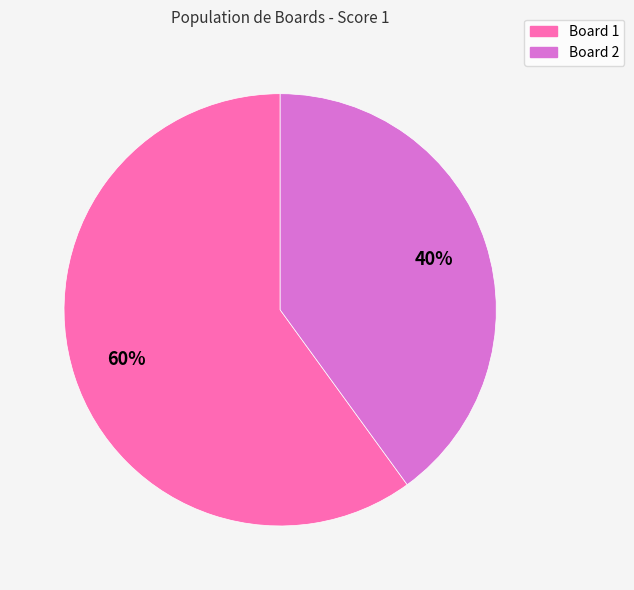

What percentage is the Board 2 slice, to the nearest percent?

40%